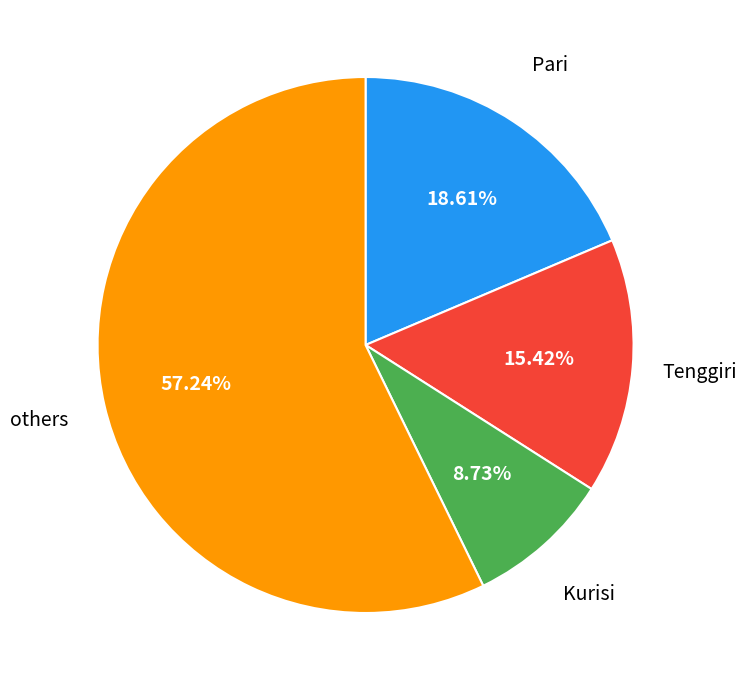

Is there any slice that represents more than half of the pie?

Yes